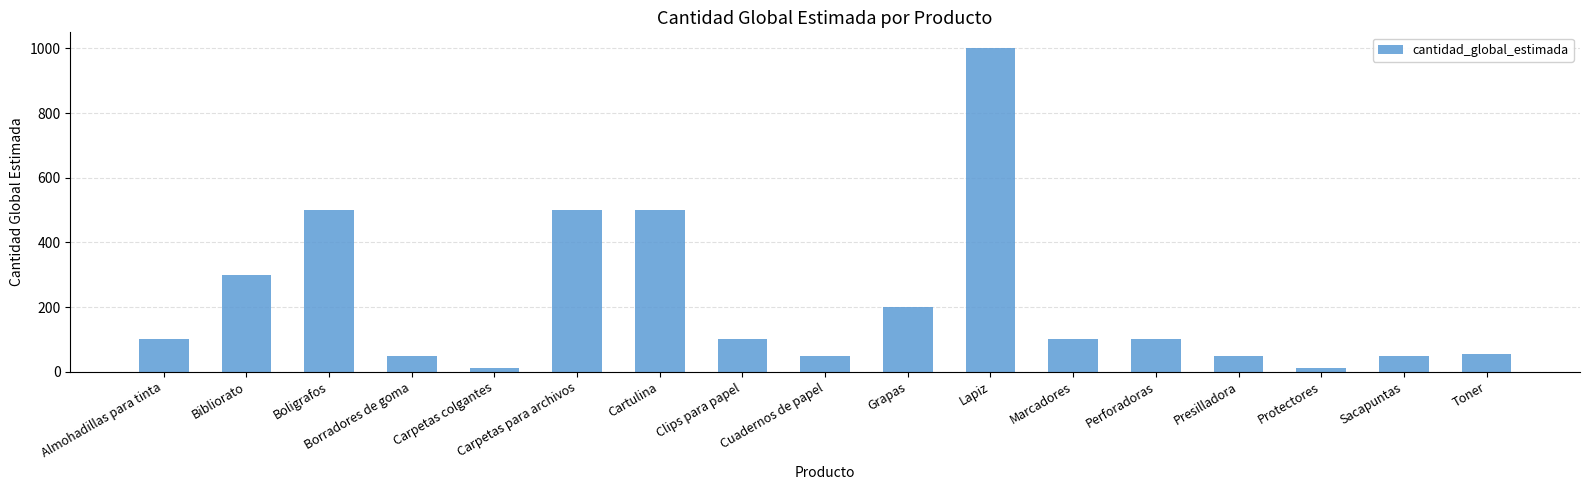

What is the average value?

216